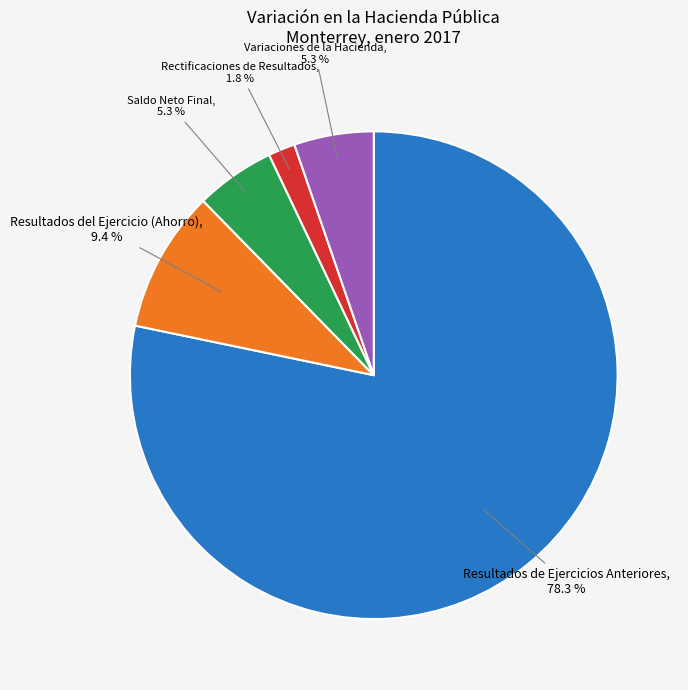

Does any single category account for the majority?

Yes